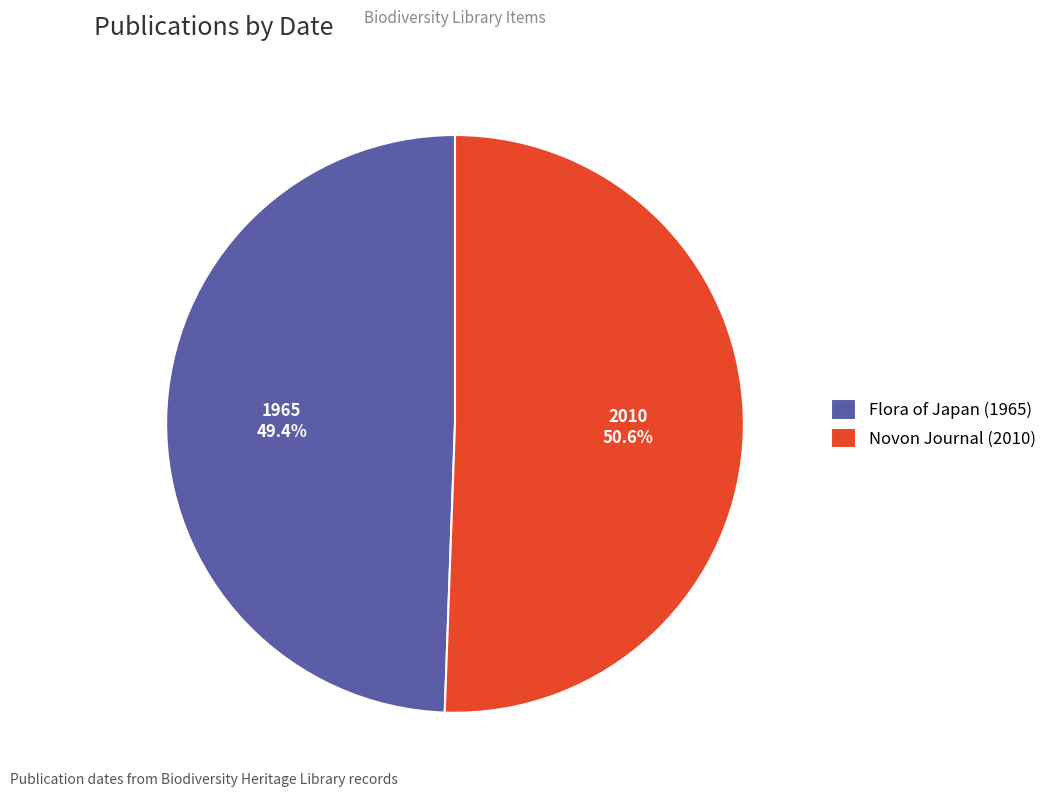

Which category has the smallest portion of the pie?

Flora of Japan (1965)